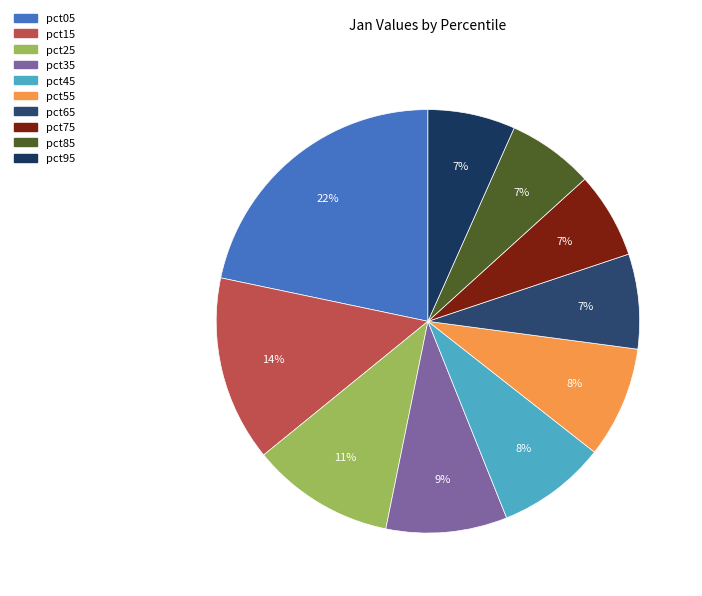

What percentage do pct35 and pct75 together represent?

15.8%